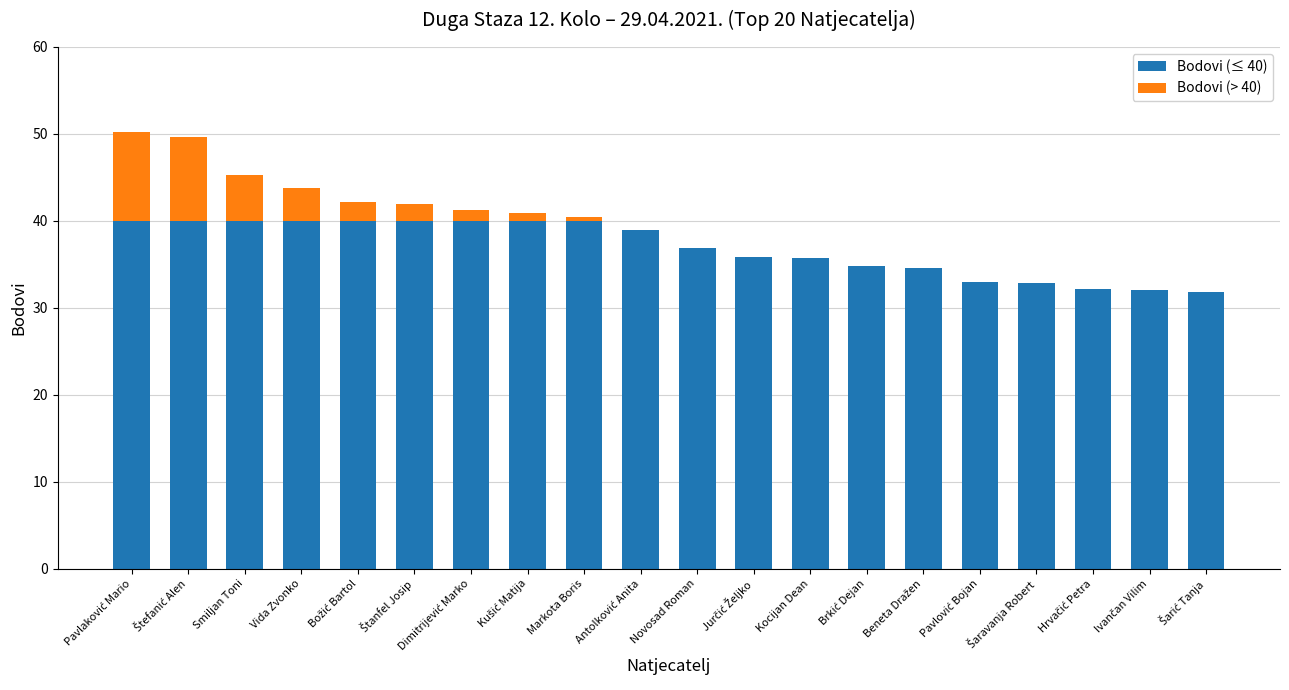

Count the number of data series in this chart.

2